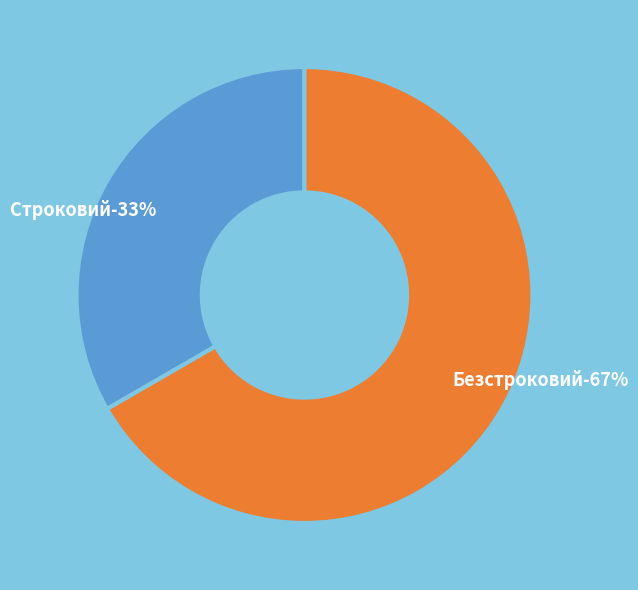

What is the majority slice?

Безстроковий